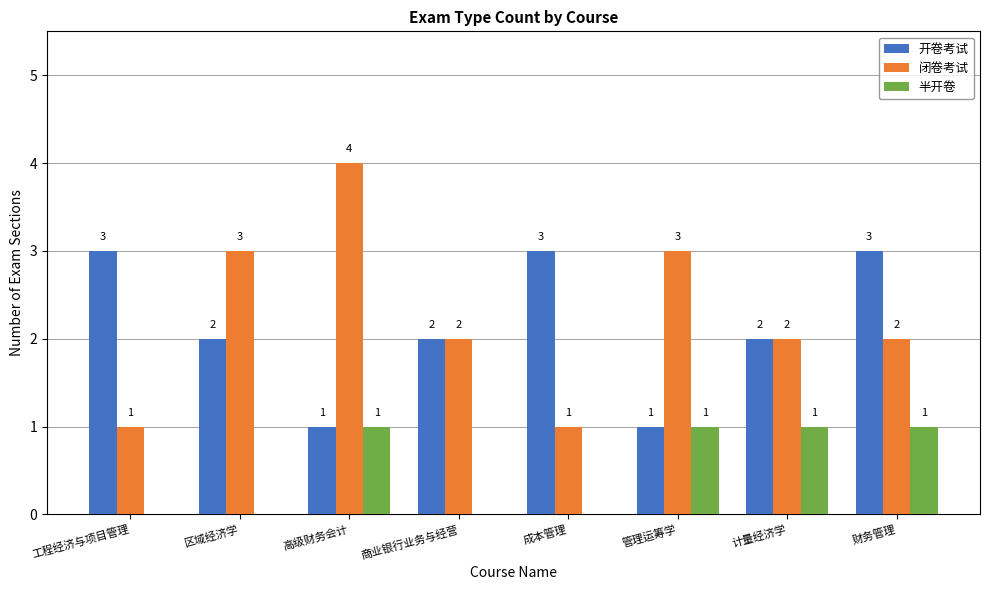

What is the sum of the 闭卷考试 values at 成本管理 and 计量经济学?

3